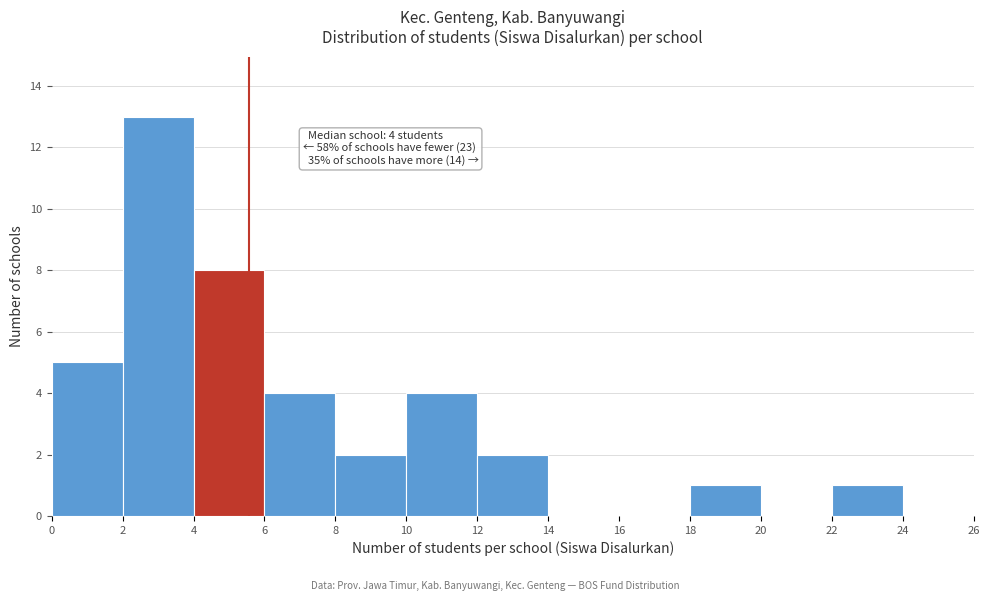

Which range on the x-axis has the tallest bar?

2 to 4